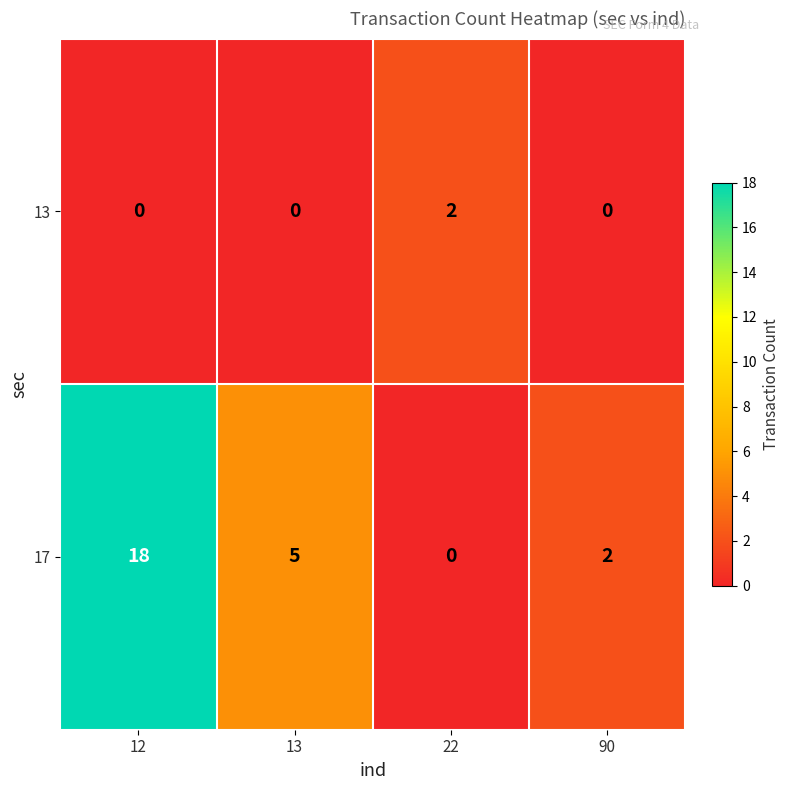

At how many categories does at least one series exceed 10?

1